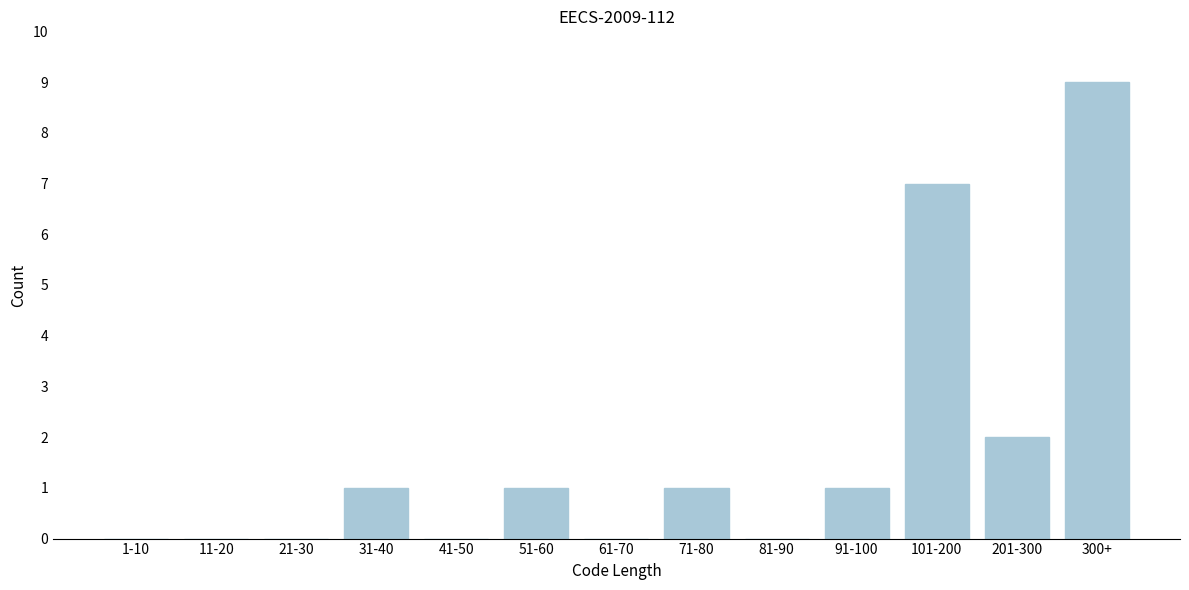

Reading left to right, transcribe all the data shown in this chart.

1-10=0	11-20=0	21-30=0	31-40=1	41-50=0	51-60=1	61-70=0	71-80=1	81-90=0	91-100=1	101-200=7	201-300=2	300+=9